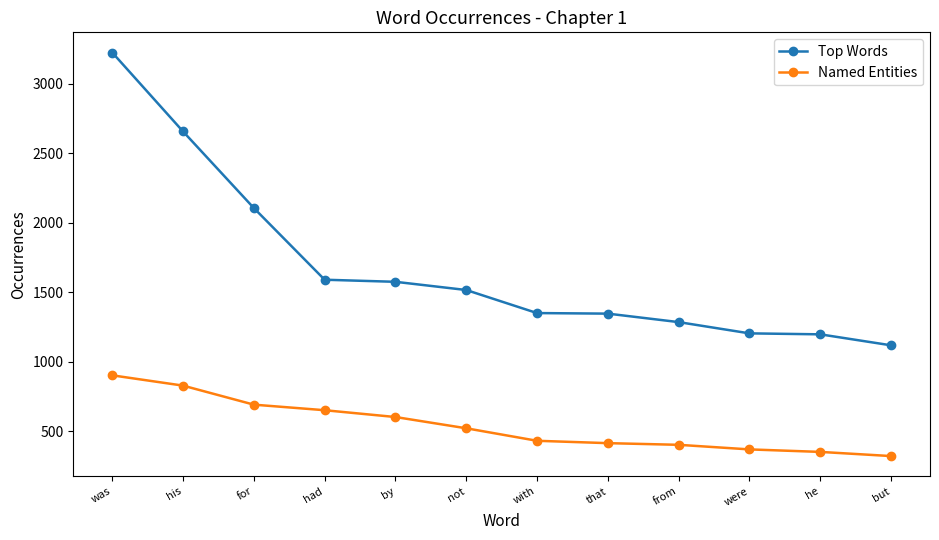

True or false: Named Entities and Top Words intersect in this chart.

False